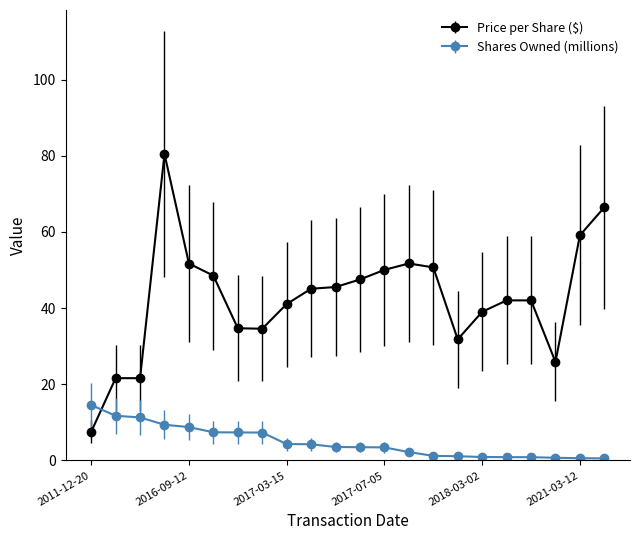

How many intersections are there between Shares Owned (millions) and Price per Share ($)?

1